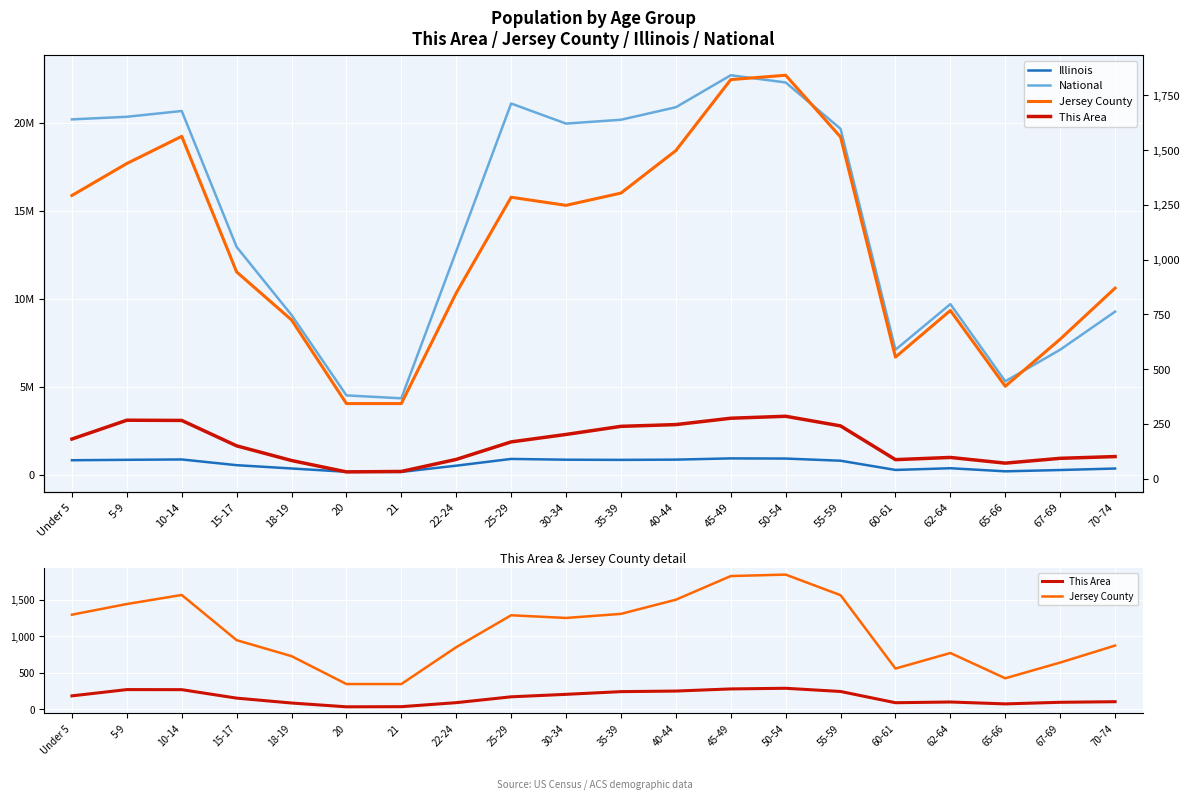

True or false: This Area and National cross at least once.

False